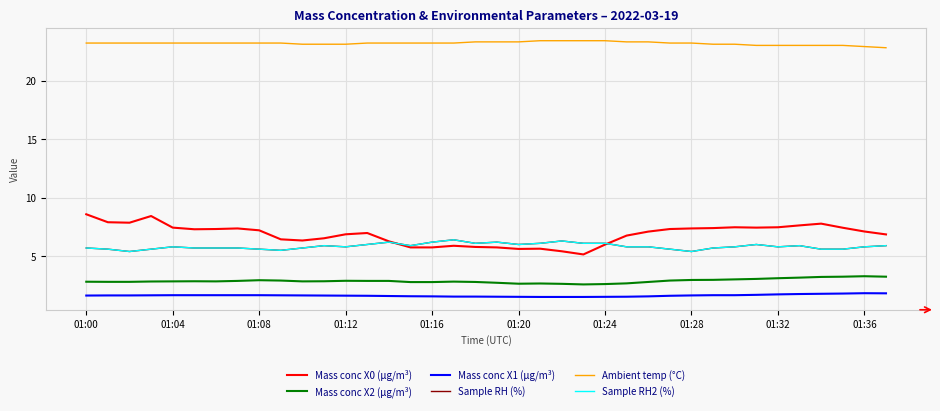

Does the chart have visible grid lines?

Yes